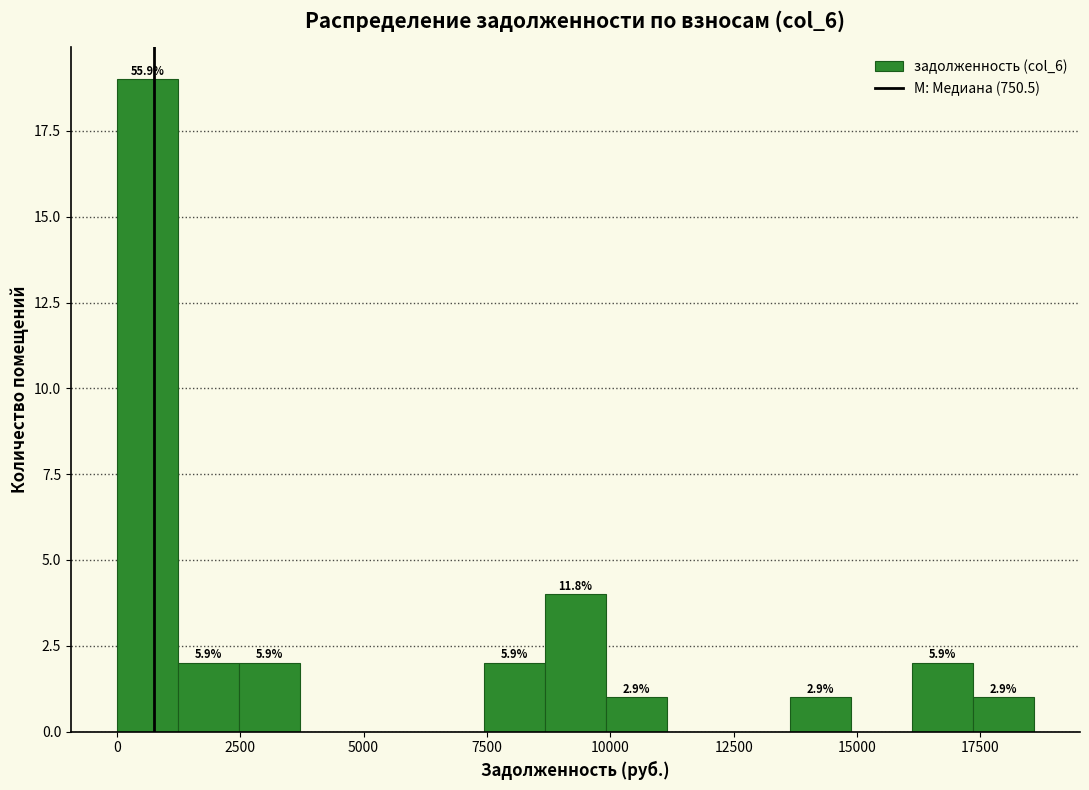

Around what value on the x-axis is the tallest bar? Give the approximate position of its centre, as read against the axis.

500